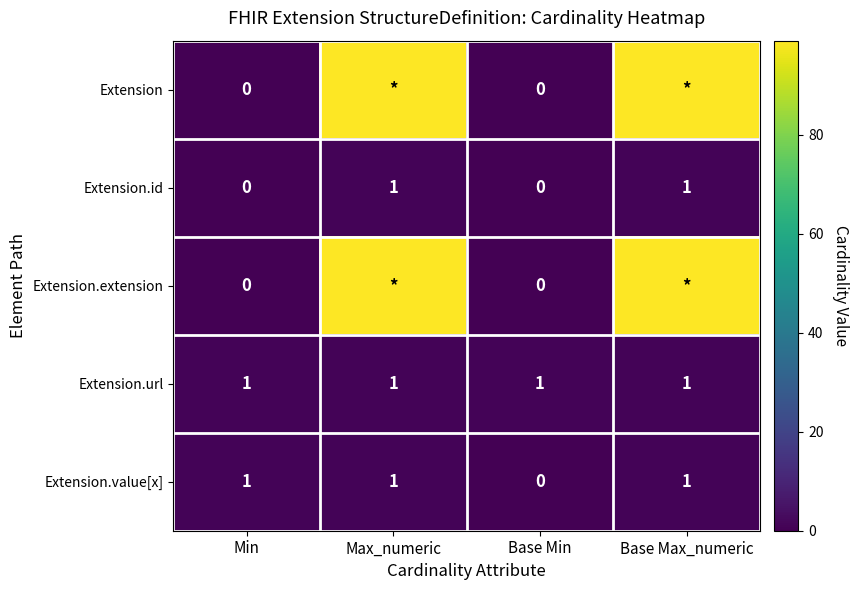

Is the value of Extension.url at Base Max_numeric greater than the value of Extension at Min?

Yes